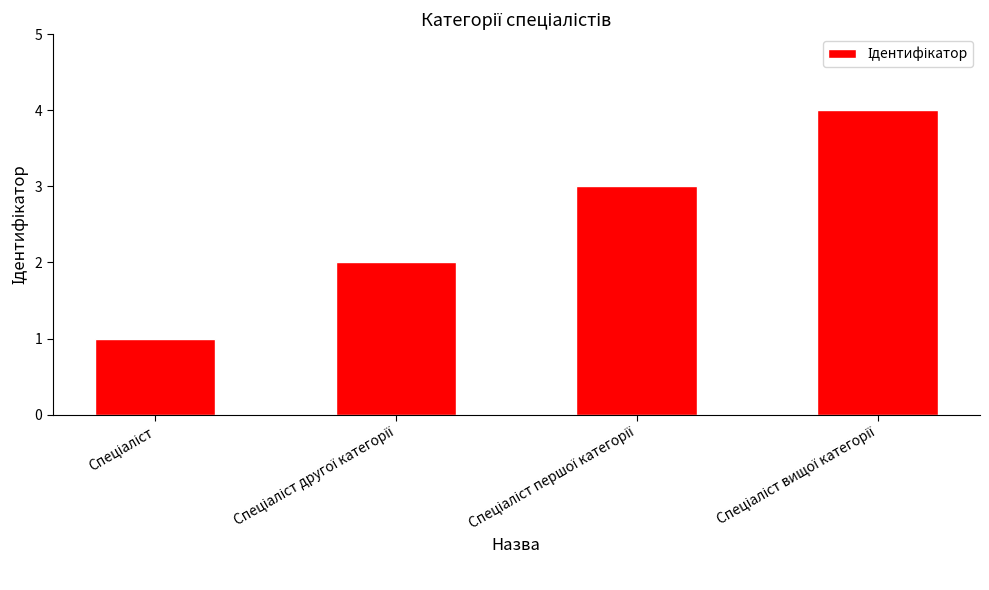

What is the sum of all values?

10